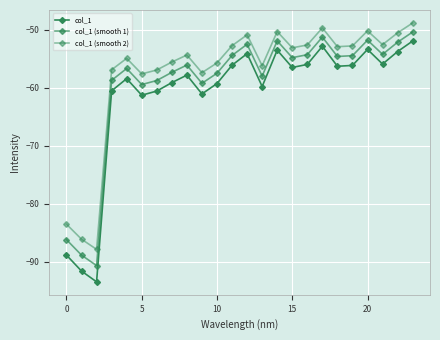

Does the chart have visible grid lines?

Yes